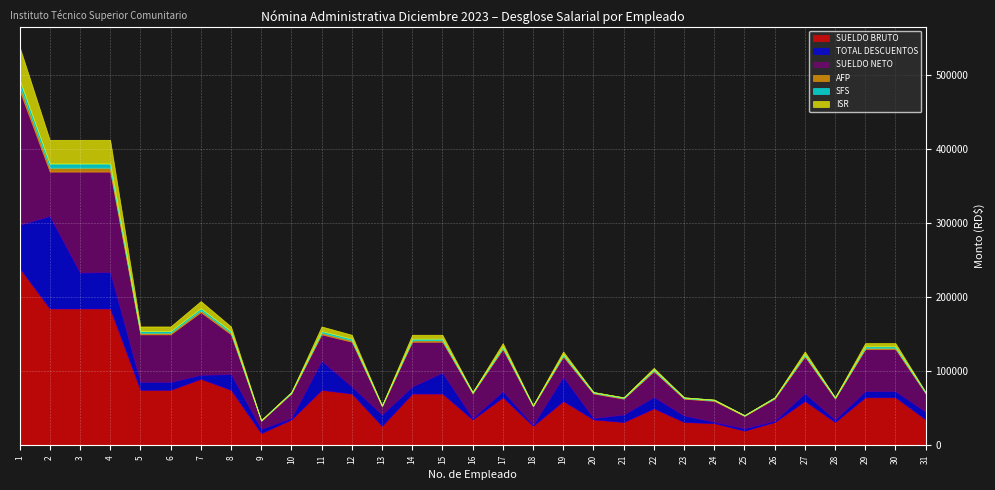

What are all the series names shown in the legend?

SUELDO BRUTO, TOTAL DESCUENTOS, SUELDO NETO, AFP, SFS, ISR